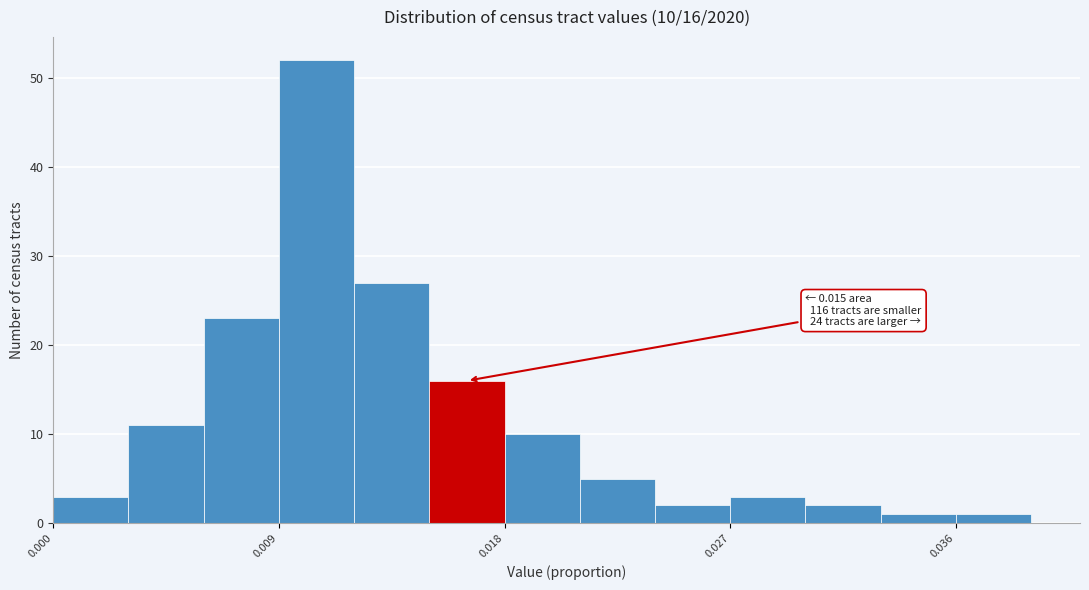

Around what value on the x-axis is the tallest bar? Give the approximate position of its centre, as read against the axis.

0.011